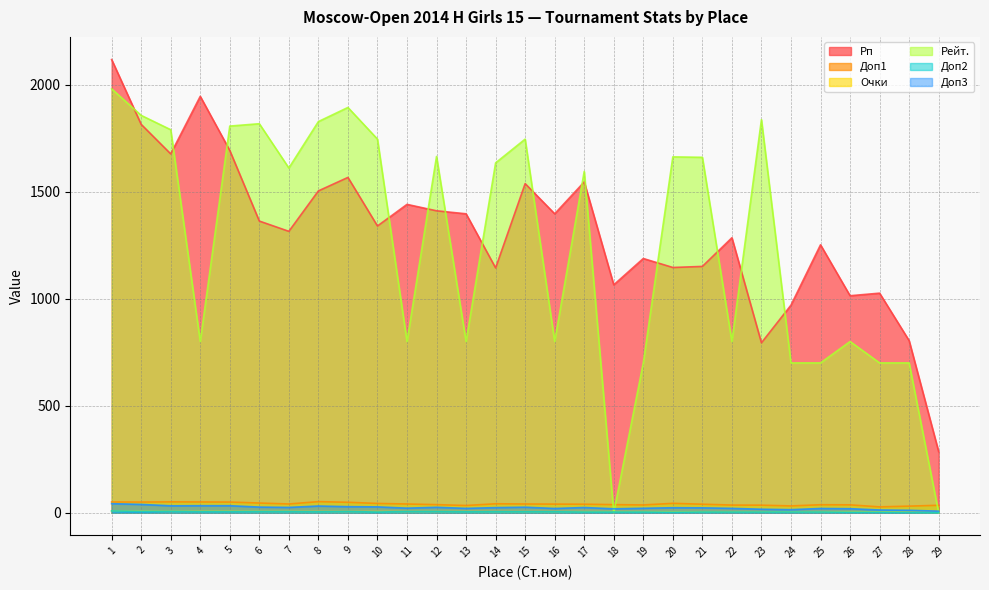

True or false: Доп1 and Доп2 cross at least once.

False